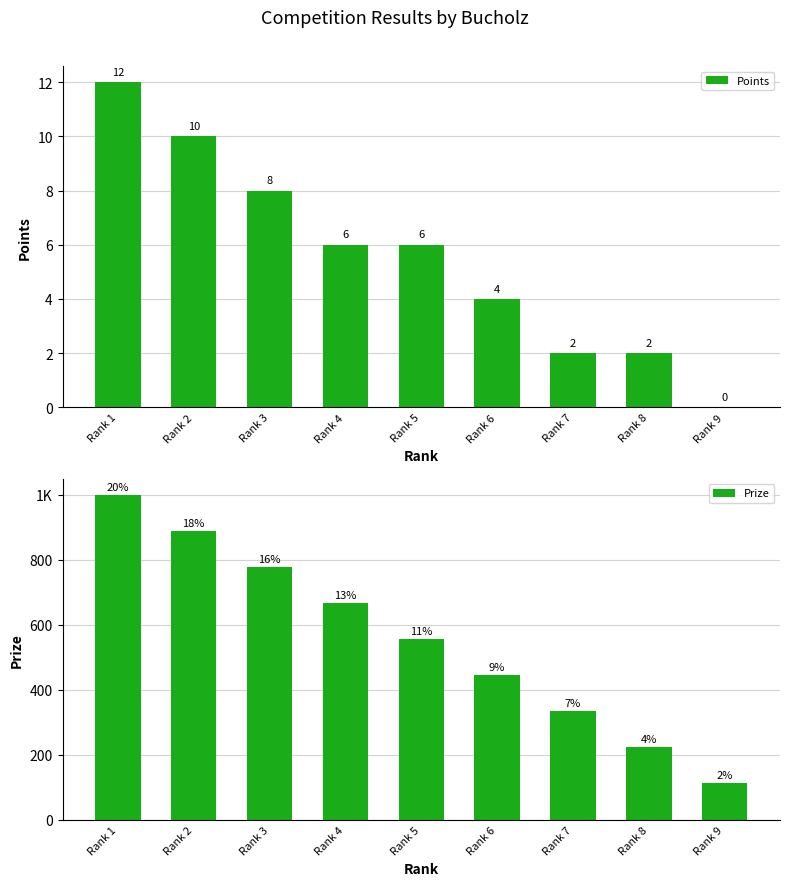

Count the number of categories in the chart.

9